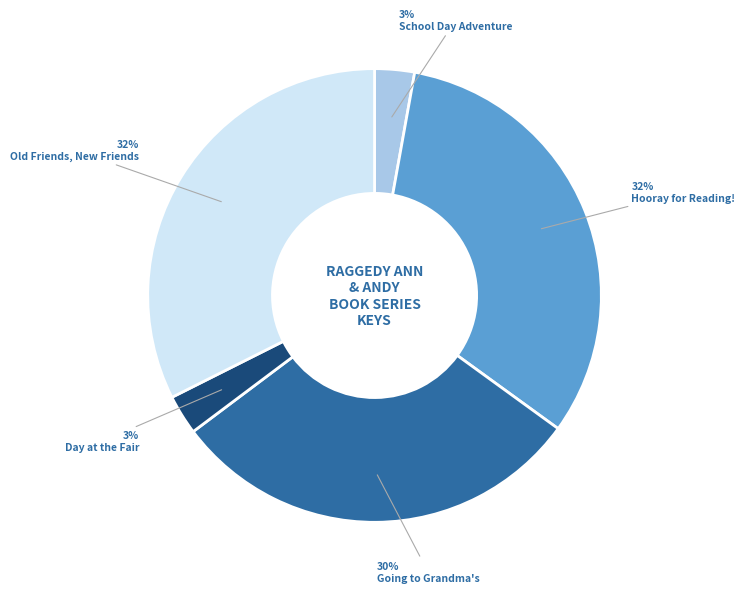

Which has a higher value, Old Friends, New Friends or School Day Adventure?

Old Friends, New Friends